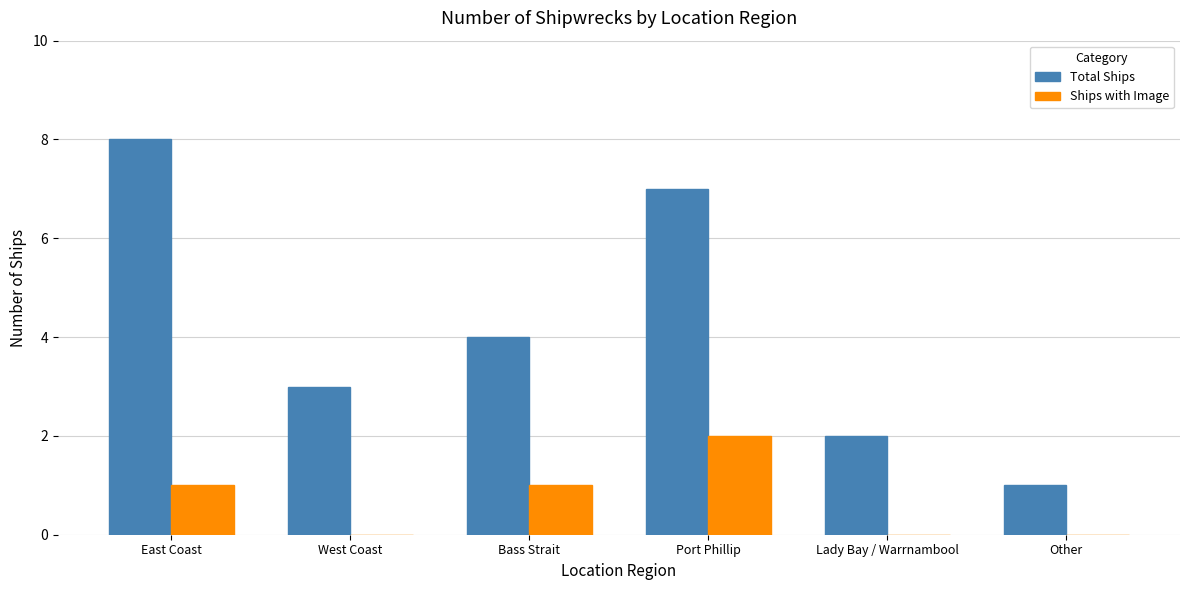

Read the Total Ships value at Bass Strait.

4